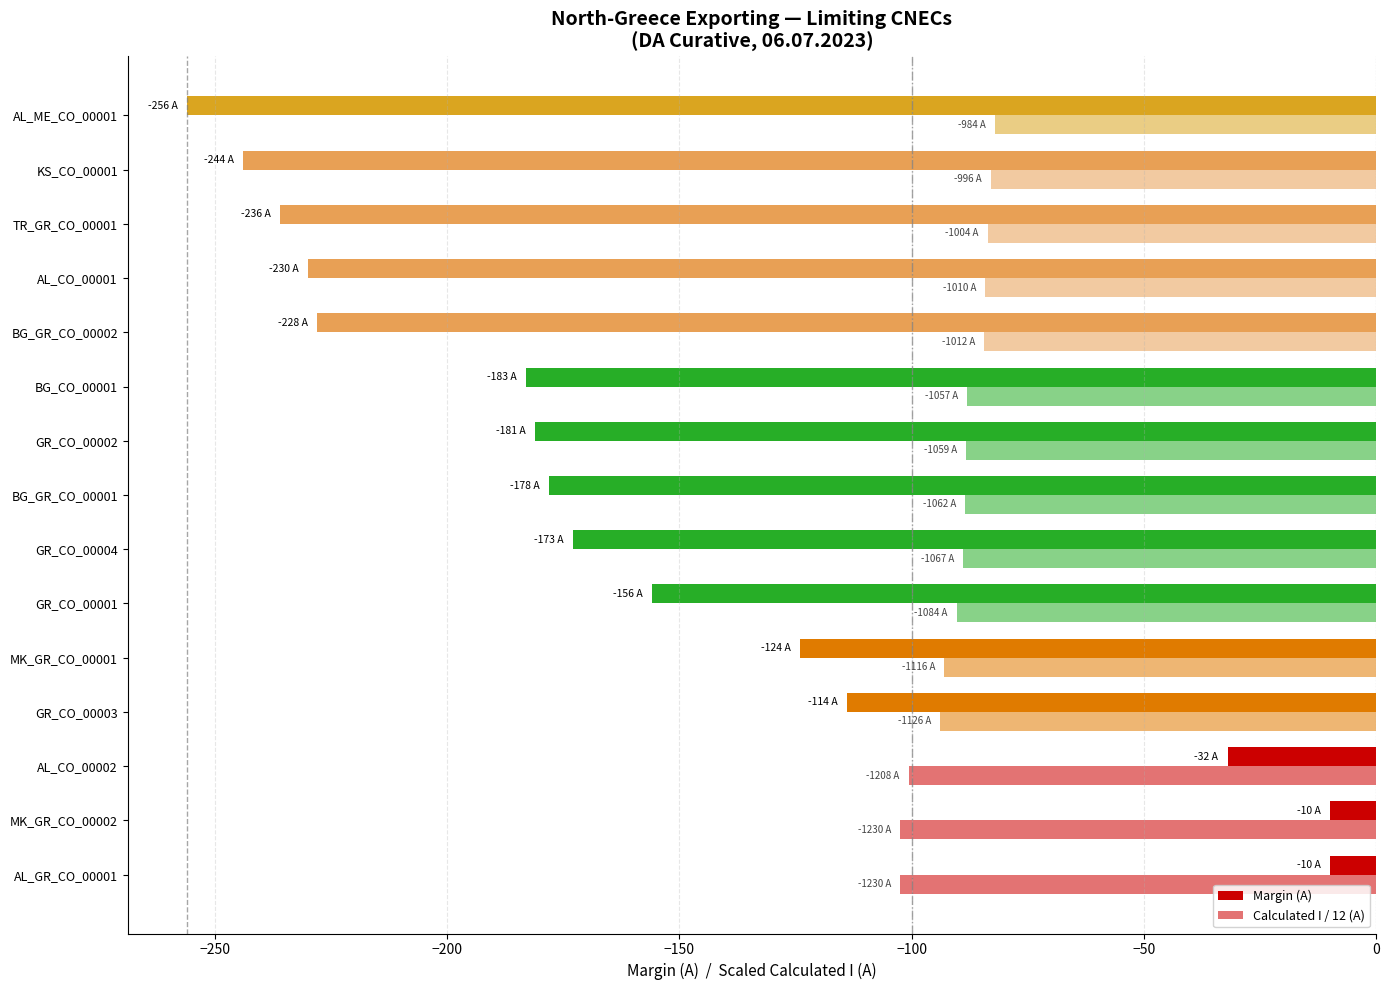

What is the highest value of the Calculated I / 12 (A) series?

-82.0